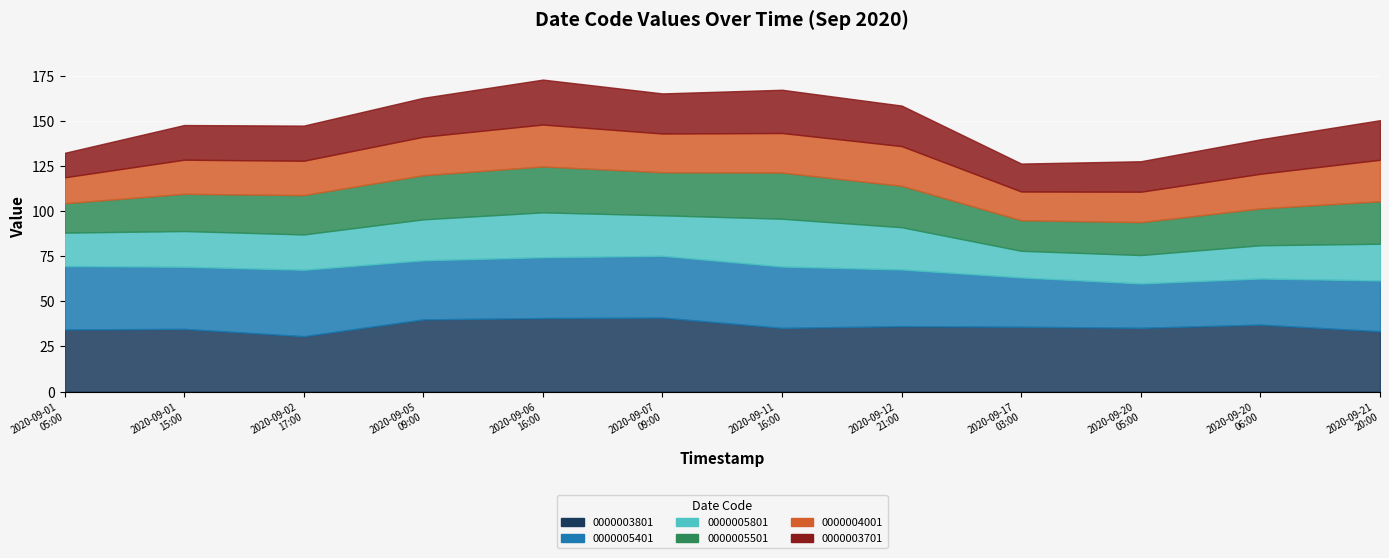

Reading left to right, extract all data points from this chart.

0000003801: 34.5	34.8	30.7	40.0	40.8	41.0	35.3	36.3	36.0	35.4	37.1	33.5
0000005401: 35.1	34.4	36.8	32.7	33.7	34.2	34.0	31.4	27.3	24.6	25.6	28.1
0000005801: 18.5	19.8	19.6	22.7	24.9	22.5	26.5	23.4	14.7	15.7	18.4	20.3
0000005501: 16.3	20.6	21.8	24.5	25.5	23.9	25.6	23.0	17.0	18.2	20.4	23.5
0000004001: 14.4	18.9	19.0	21.3	23.2	21.5	21.9	22.0	15.9	16.9	19.2	23.0
0000003701: 13.6	19.2	19.5	21.6	24.9	22.2	24.0	22.5	15.5	16.9	19.1	21.9